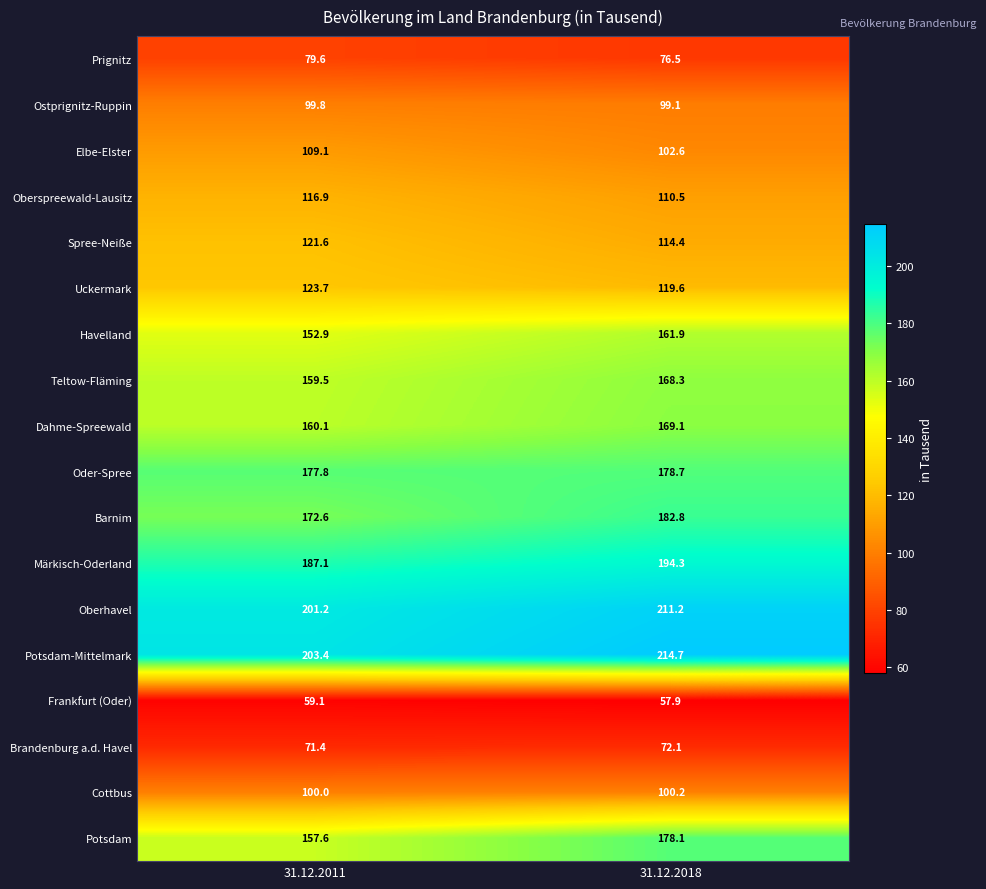

At 31.12.2018, list the series in order from smallest to largest.

Frankfurt (Oder), Brandenburg a.d. Havel, Prignitz, Ostprignitz-Ruppin, Cottbus, Elbe-Elster, Oberspreewald-Lausitz, Spree-Neiße, Uckermark, Havelland, Teltow-Fläming, Dahme-Spreewald, Potsdam, Oder-Spree, Barnim, Märkisch-Oderland, Oberhavel, Potsdam-Mittelmark